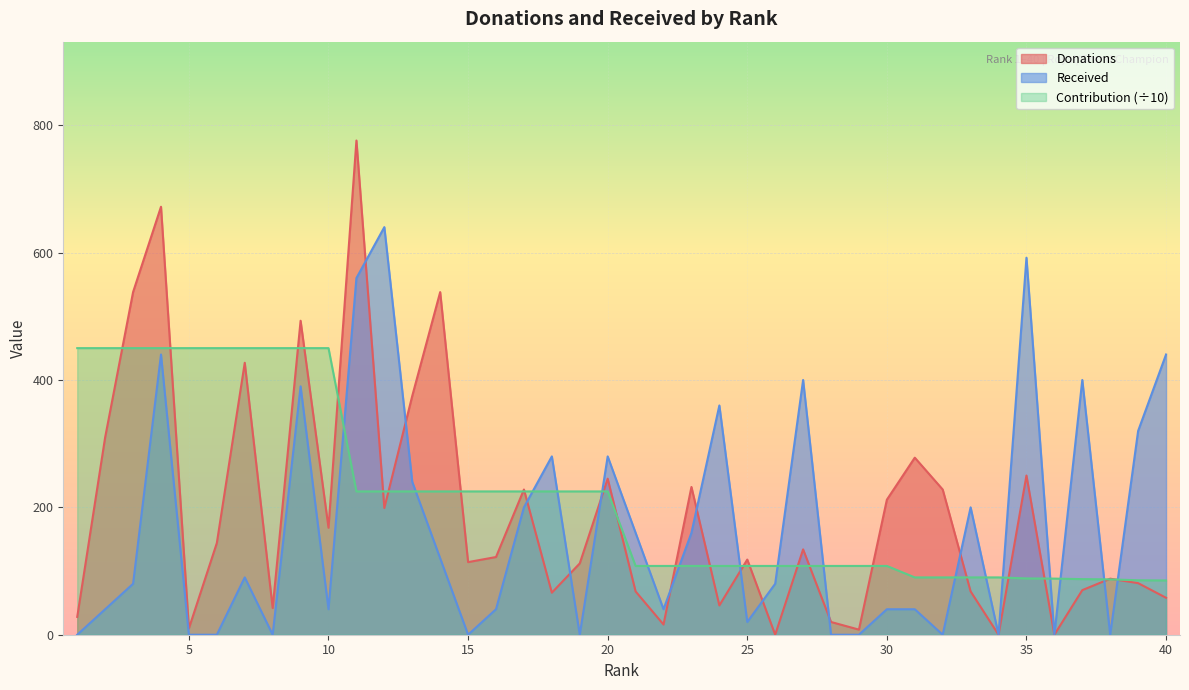

The value of Donations at 33 is 93. True or false?

False